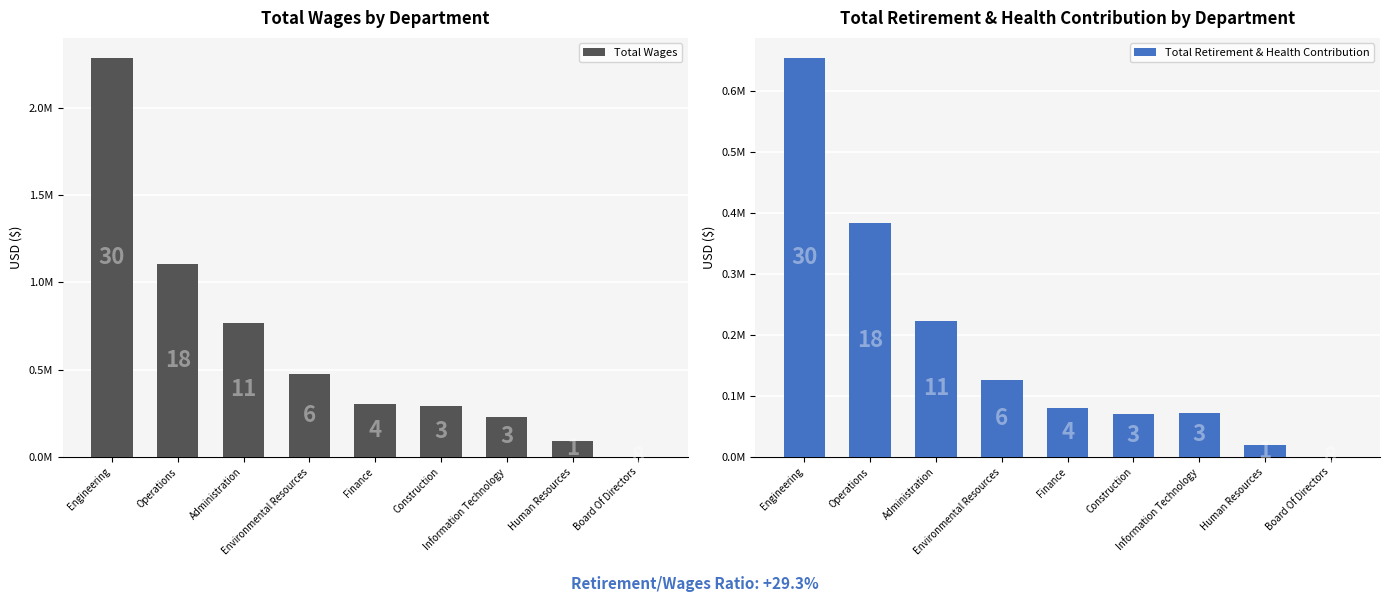

At how many categories does at least one series exceed 1394549?

1